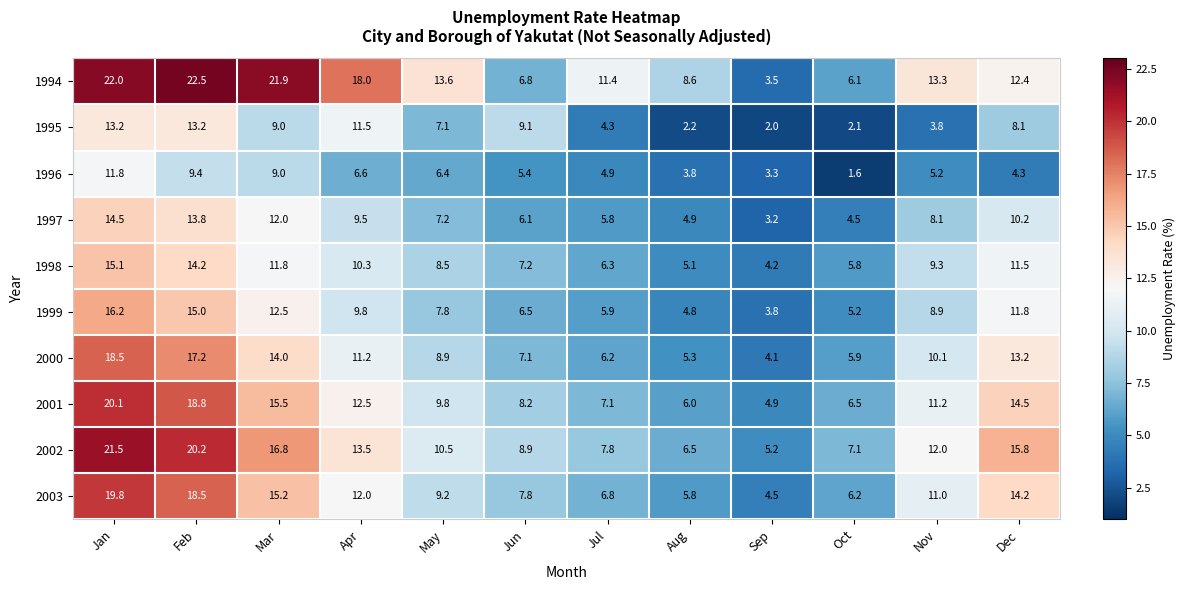

Which label corresponds to the largest value in the chart?

Feb